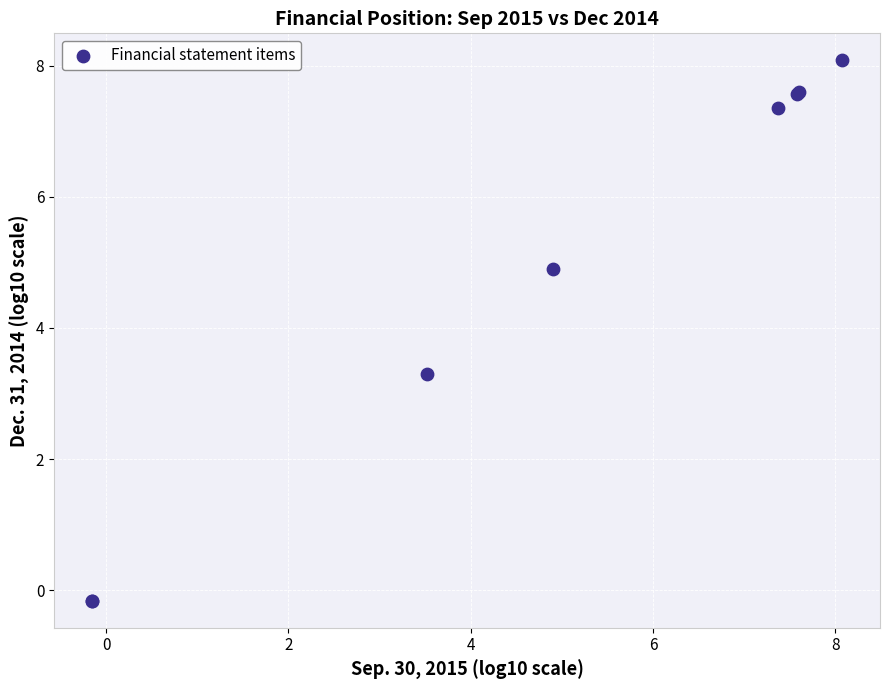

What Y value in the scatter plot is closest to 3?

3.3